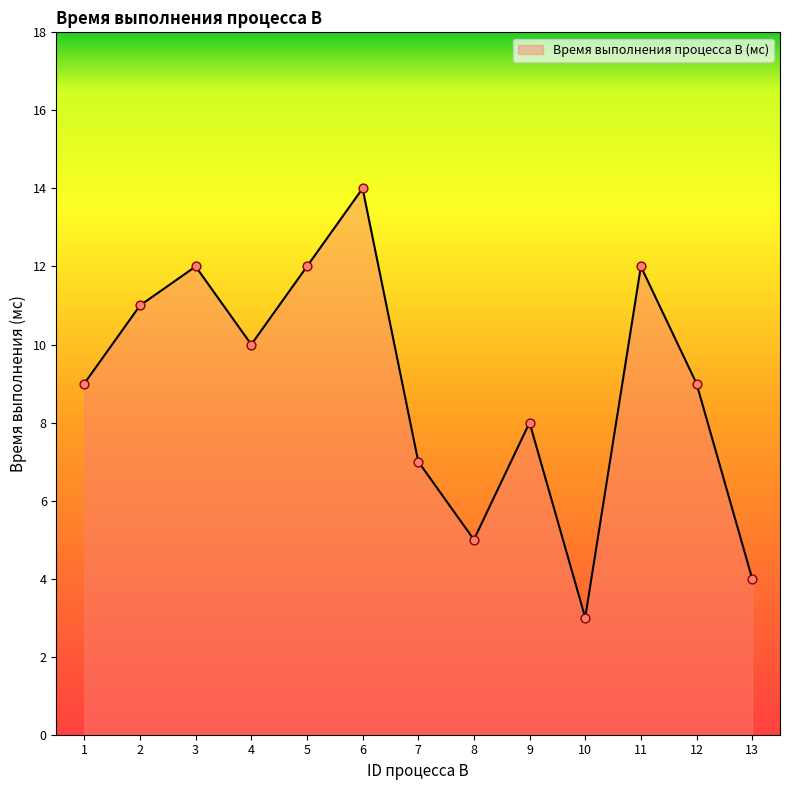

Approximately how many times larger is the value at 12 compared to 2?

0.8